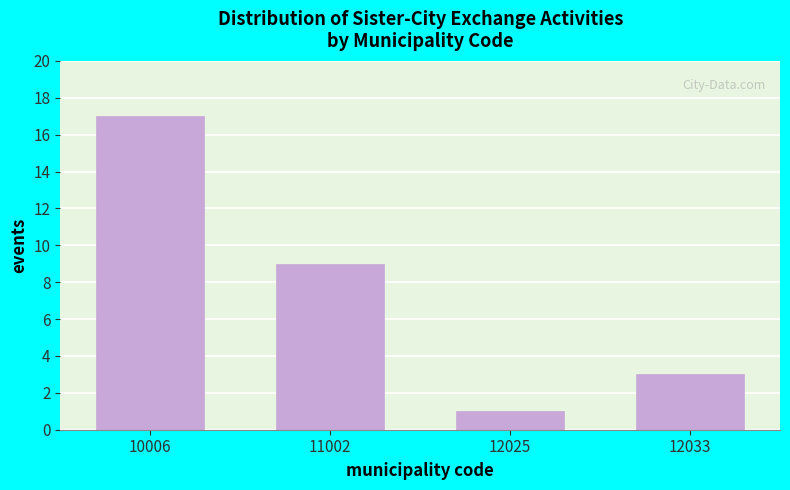

Reading left to right, list all the values displayed in this chart.

10006=17	11002=9	12025=1	12033=3